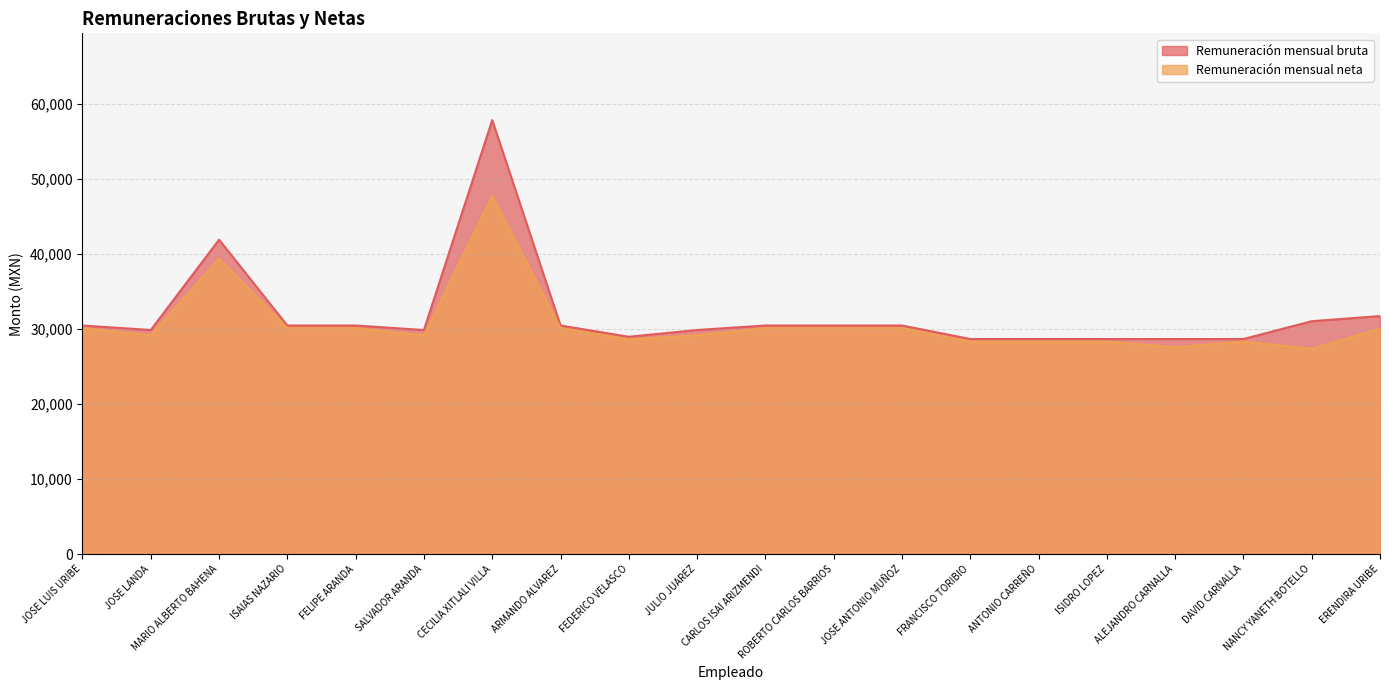

Rank the series by their average value, from highest to lowest.

Remuneración mensual bruta, Remuneración mensual neta